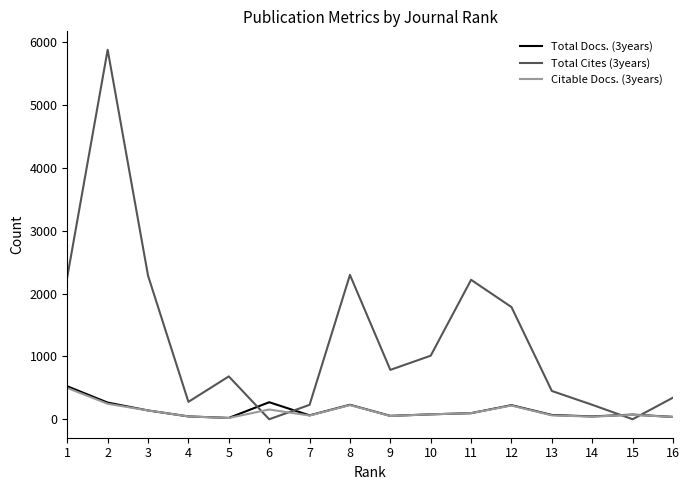

At which label does Total Docs. (3years) first exceed 78?

1